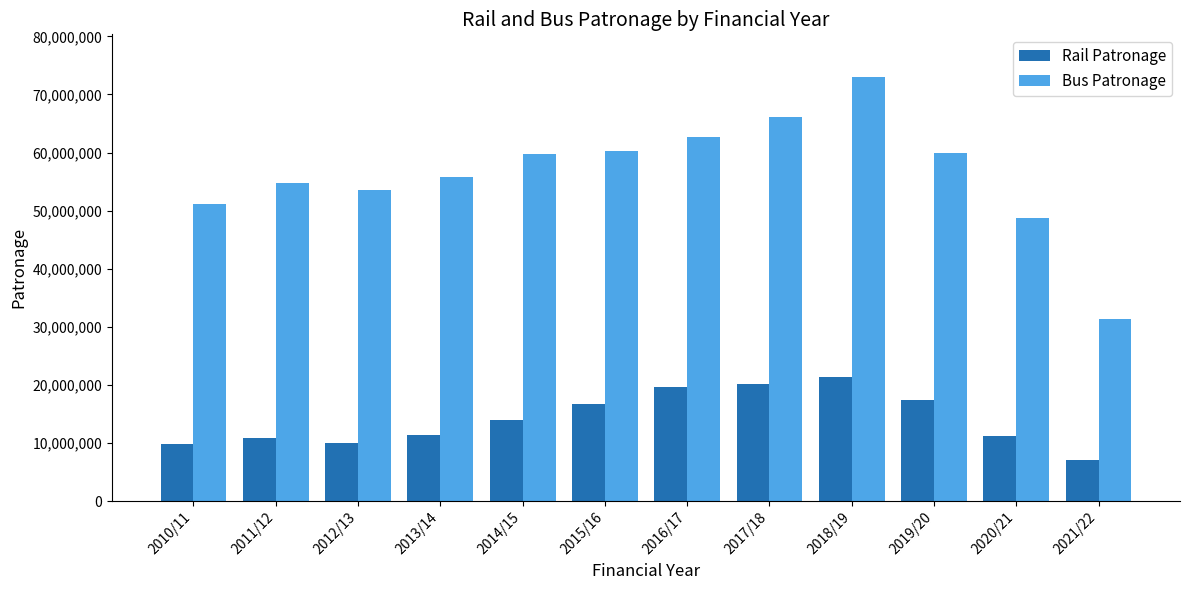

How many bars are there in total?

24